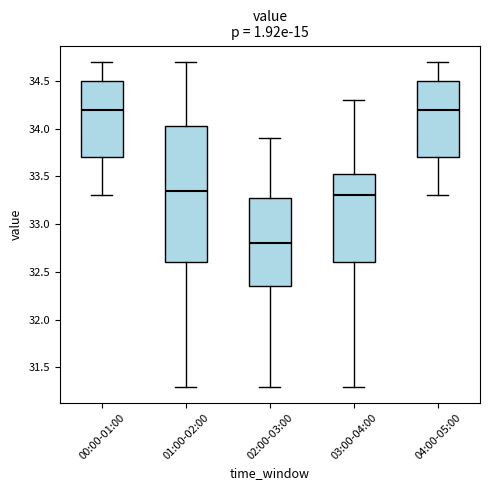

Comparing the boxes themselves (not the whiskers), which one is the tallest?

01:00-02:00